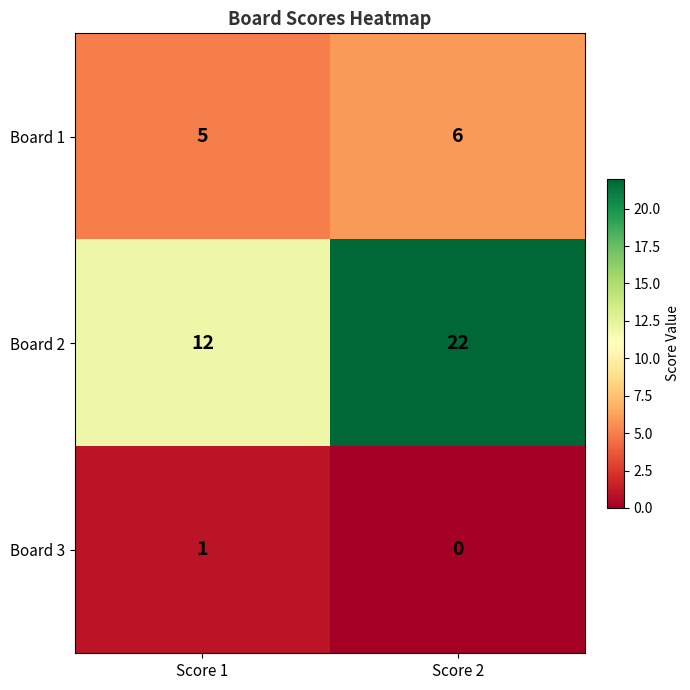

At which category does the chart reach its peak across all series?

Score 2